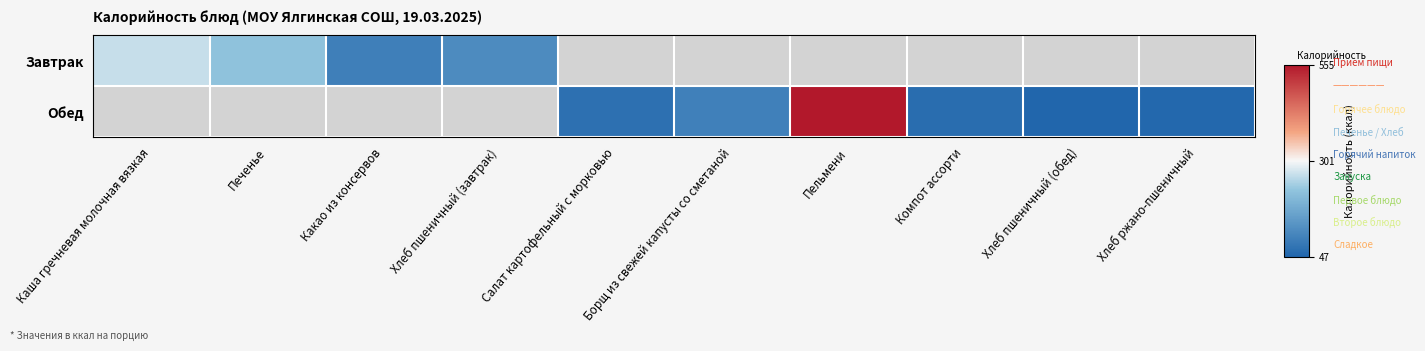

At which category does the chart reach its minimum across all series?

Хлеб пшеничный (обед)